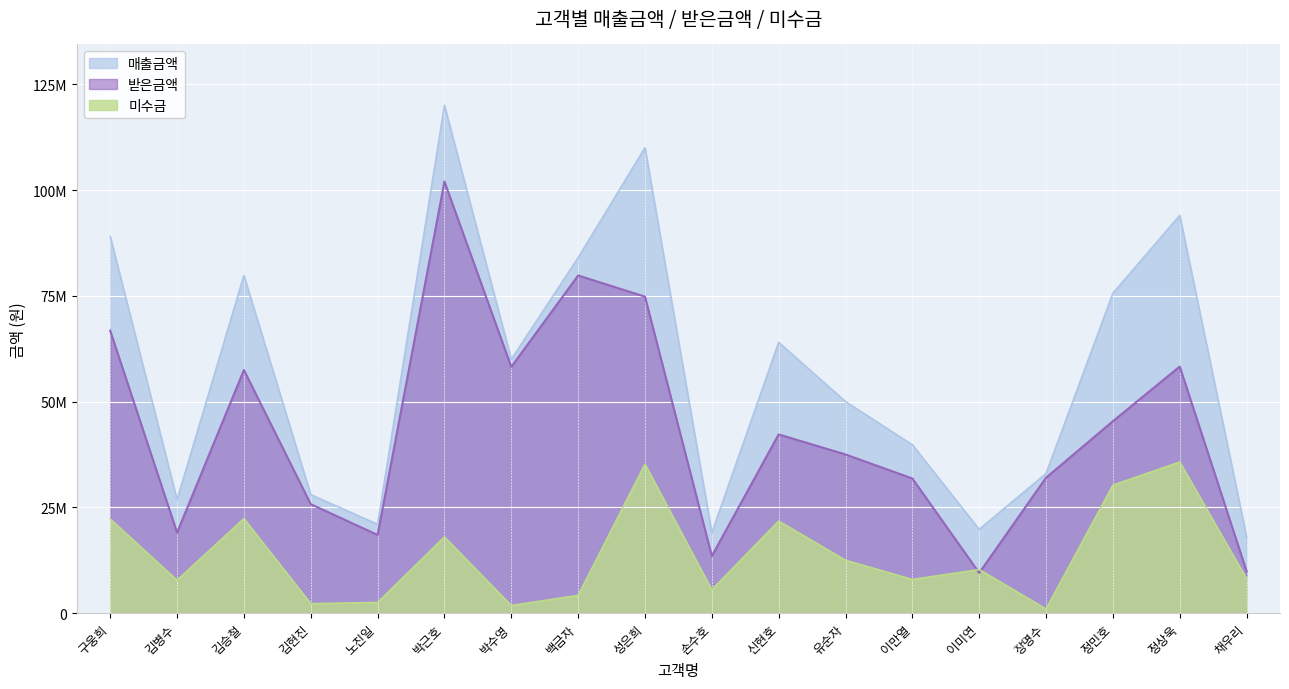

At 정상욱, list the series in order from smallest to largest.

미수금, 받은금액, 매출금액